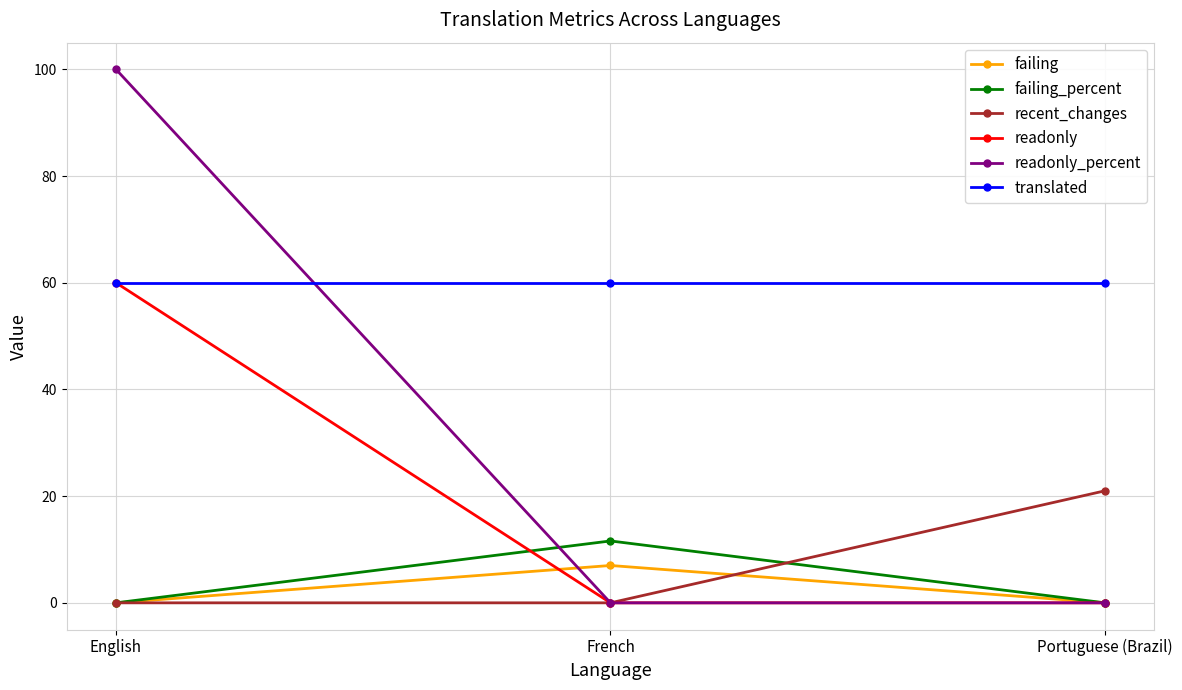

What is the difference between the recent_changes values at Portuguese (Brazil) and English?

21.0